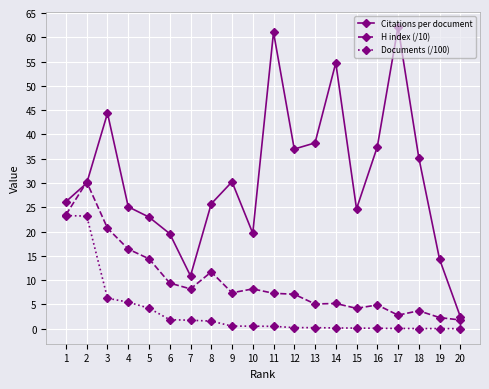

Which series has the largest range (max minus min)?

Citations per document